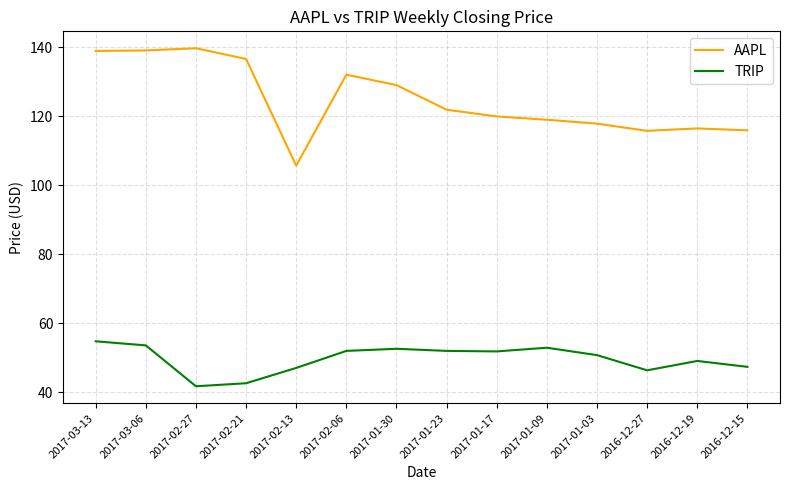

What is the sum of all AAPL values?

1748.7